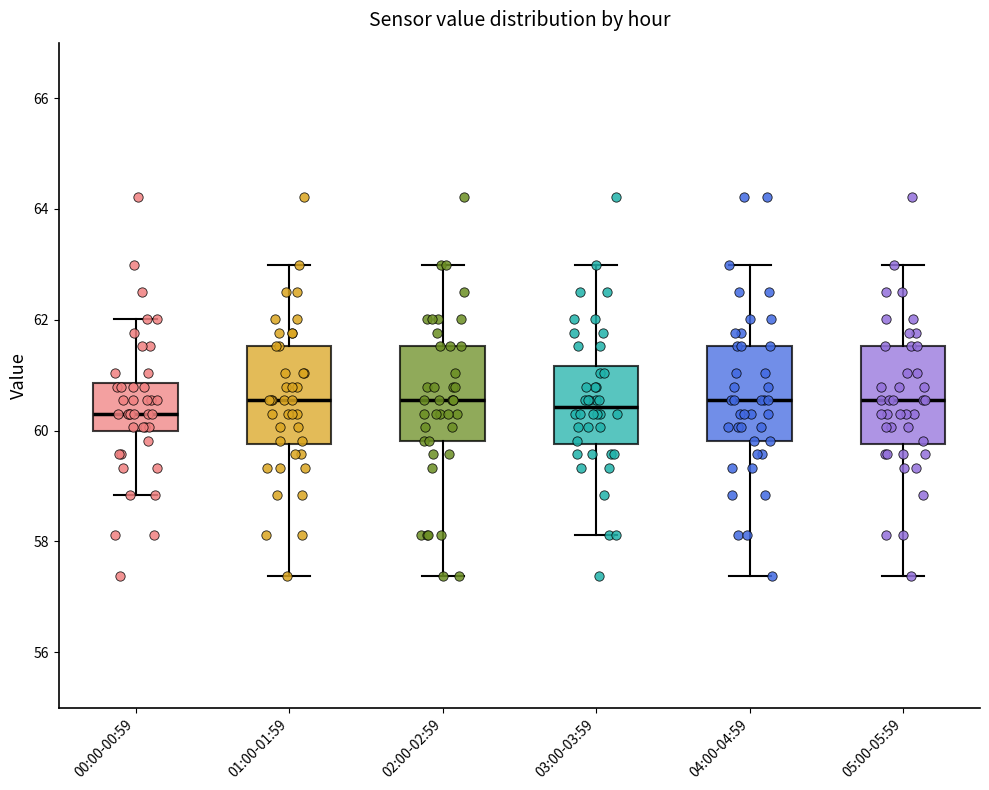

Reading left to right, transcribe this box plot: for each box, give where its median line is, the range the box spans, and where its two whiskers end, as read against the y-axis. The values are not printed on the chart, so give them approximately, as read against the axis.

00:00-00:59: median 60.4, box 60.0 to 60.8, whiskers 58.8 to 62.0
01:00-01:59: median 60.6, box 59.8 to 61.6, whiskers 57.4 to 63.0
02:00-02:59: median 60.6, box 59.8 to 61.6, whiskers 57.4 to 63.0
03:00-03:59: median 60.4, box 59.8 to 61.2, whiskers 58.2 to 63.0
04:00-04:59: median 60.6, box 59.8 to 61.6, whiskers 57.4 to 63.0
05:00-05:59: median 60.6, box 59.8 to 61.6, whiskers 57.4 to 63.0